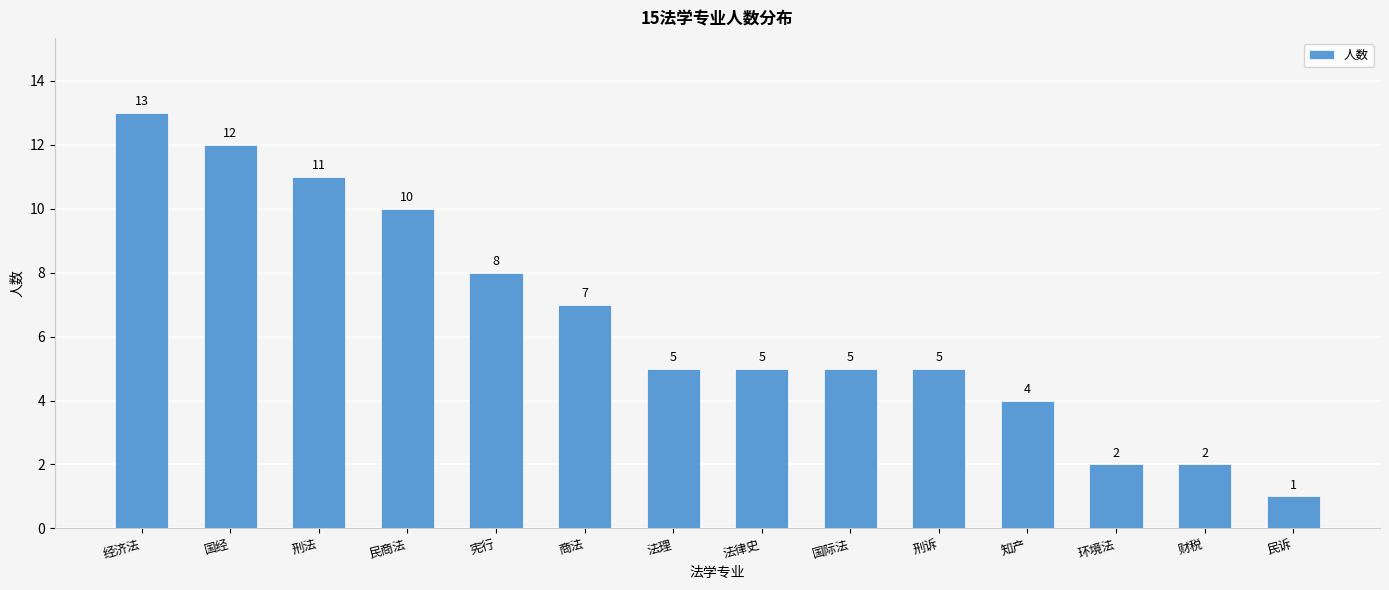

Which has a higher value, 商法 or 民商法?

民商法